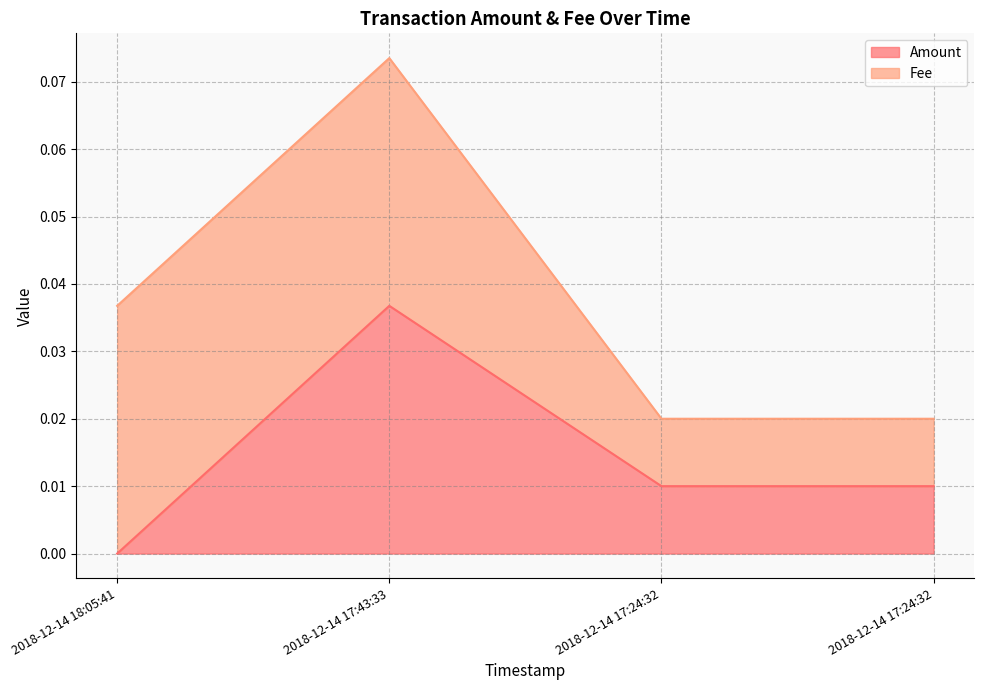

What is the label of the 2nd point from the right?

2018-12-14 17:24:32